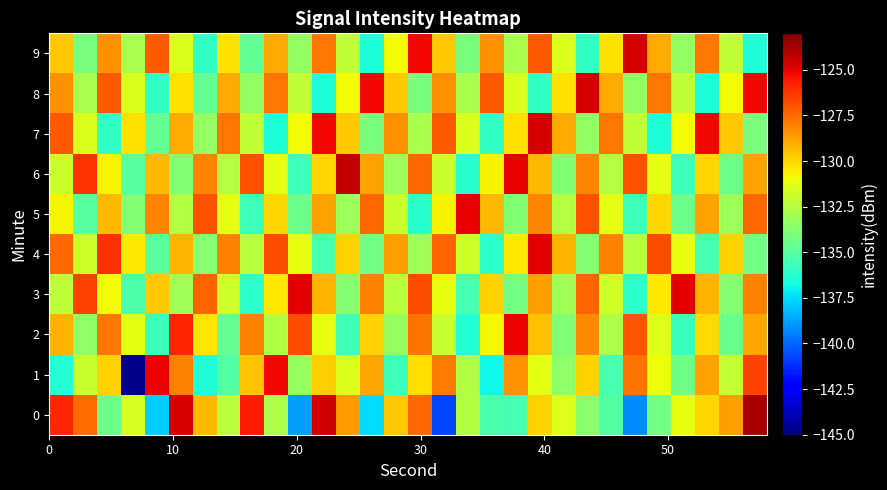

Reading right to left, what are all the values shown in this chart?

0: -123.8	-128.7	-130.0	-131.1	-134.2	-139.2	-135.1	-133.6	-131.4	-129.9	-135.4	-135.3	-132.5	-140.8	-127.5	-129.7	-137.5	-128.6	-124.6	-138.8	-132.6	-125.6	-132.3	-129.3	-124.7	-137.9	-131.5	-134.4	-127.5	-125.8
1: -126.5	-132.1	-128.8	-134.3	-131.0	-127.7	-135.4	-129.9	-133.6	-131.2	-128.3	-136.9	-132.6	-127.8	-130.1	-135.7	-128.9	-131.5	-129.8	-133.2	-125.2	-129.6	-135.1	-136.4	-128.0	-125.1	-144.8	-129.9	-132.0	-136.4
2: -128.9	-134.5	-130.1	-135.8	-131.3	-127.0	-132.7	-128.2	-133.9	-129.5	-125.1	-130.8	-136.3	-132.0	-127.7	-133.2	-129.9	-135.6	-131.1	-126.8	-132.5	-128.0	-134.7	-130.3	-125.9	-135.7	-131.2	-127.8	-133.5	-129.1
3: -128.0	-133.7	-129.2	-124.9	-130.5	-136.1	-131.8	-127.3	-133.0	-128.7	-134.2	-129.9	-135.5	-131.1	-126.8	-132.3	-128.0	-133.7	-129.2	-124.9	-130.5	-136.1	-131.8	-127.3	-133.0	-129.7	-135.2	-130.9	-126.6	-132.2
4: -134.2	-129.9	-135.5	-131.1	-126.8	-132.3	-128.0	-133.7	-129.2	-124.9	-130.5	-136.1	-131.8	-127.3	-133.0	-128.7	-134.2	-129.9	-135.5	-131.1	-126.8	-132.3	-128.0	-133.7	-129.2	-134.9	-130.5	-126.1	-131.8	-127.5
5: -127.5	-133.1	-128.8	-134.3	-130.0	-135.7	-131.2	-126.9	-132.5	-128.1	-133.8	-129.3	-125.0	-130.7	-136.2	-131.9	-127.5	-133.1	-128.8	-134.3	-130.0	-135.7	-131.2	-126.9	-132.5	-128.1	-133.8	-129.3	-135.0	-130.7
6: -128.8	-134.3	-130.0	-135.7	-131.2	-126.9	-132.5	-128.1	-133.8	-129.3	-125.0	-130.7	-136.2	-131.9	-127.5	-133.1	-128.8	-124.3	-130.0	-135.7	-131.2	-126.9	-132.5	-128.1	-133.8	-129.3	-135.0	-130.7	-126.2	-131.9
7: -134.0	-129.7	-125.2	-130.9	-136.5	-132.1	-127.8	-133.3	-129.0	-124.7	-130.2	-135.9	-131.5	-127.1	-132.8	-128.3	-134.0	-129.7	-125.2	-130.9	-136.5	-132.1	-127.8	-133.3	-129.0	-134.7	-130.2	-135.9	-131.5	-127.1
8: -125.2	-130.9	-136.5	-132.1	-127.8	-133.3	-129.0	-124.7	-130.2	-135.9	-131.5	-127.1	-132.8	-128.3	-134.0	-129.7	-125.2	-130.9	-136.5	-132.1	-127.8	-133.3	-129.0	-134.7	-130.2	-135.9	-131.5	-127.1	-132.8	-128.3
9: -136.5	-132.1	-127.8	-133.3	-129.0	-124.7	-130.2	-135.9	-131.5	-127.1	-132.8	-128.3	-134.0	-129.7	-125.2	-130.9	-136.5	-132.1	-127.8	-133.3	-129.0	-134.7	-130.2	-135.9	-131.5	-127.1	-132.8	-128.3	-134.0	-129.7